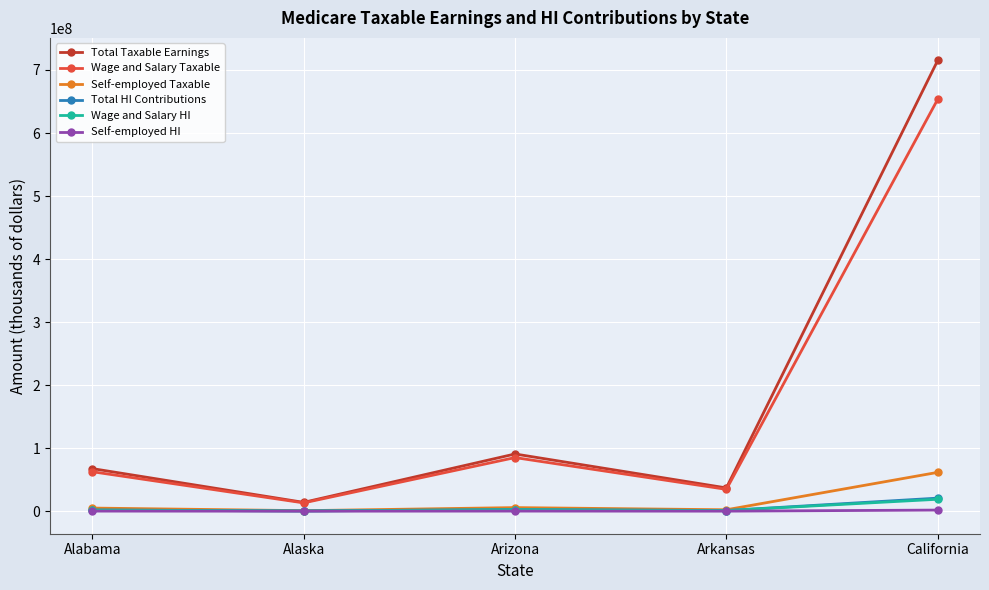

True or false: Wage and Salary Taxable and Self-employed Taxable cross at least once.

False